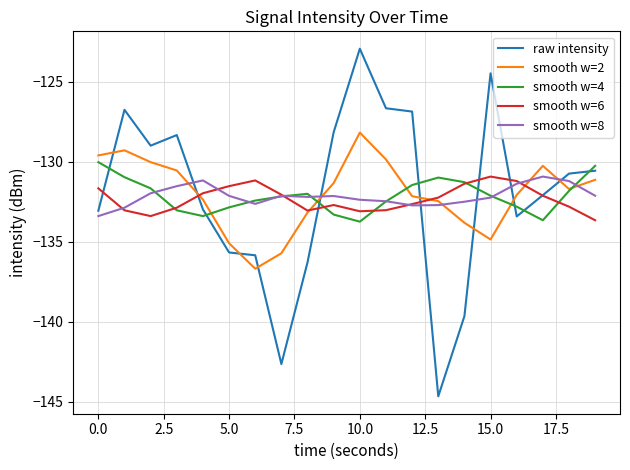

Which series has the widest spread of values?

raw intensity